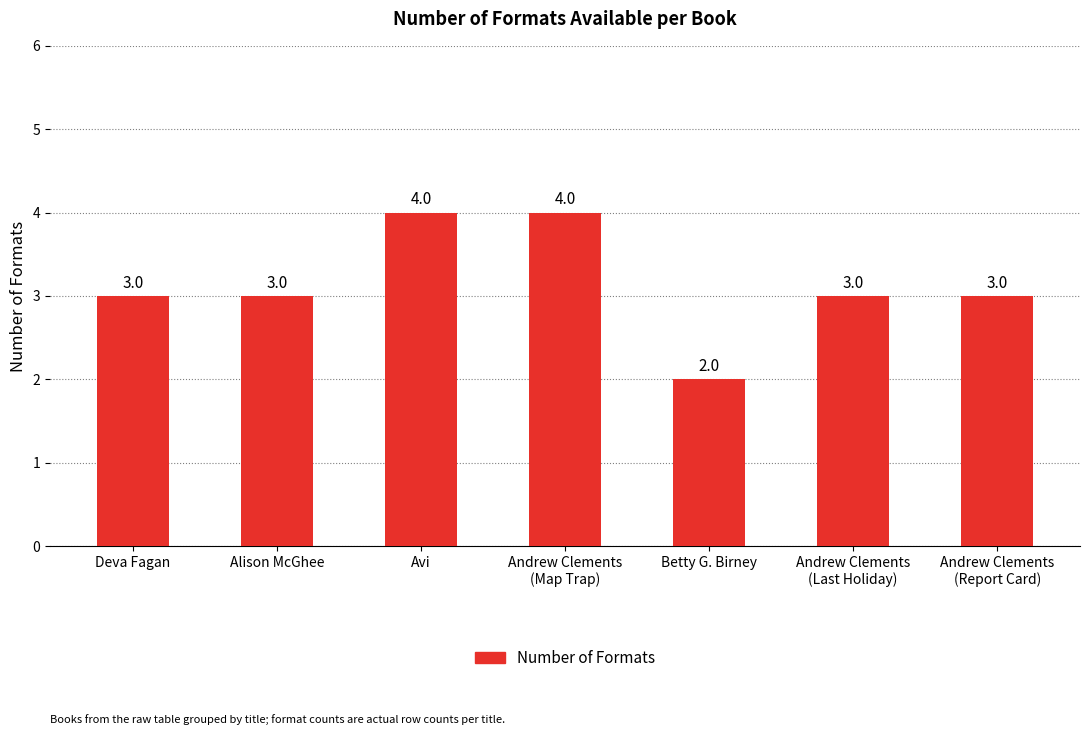

Is it true that the value at Betty G. Birney is 2?

True